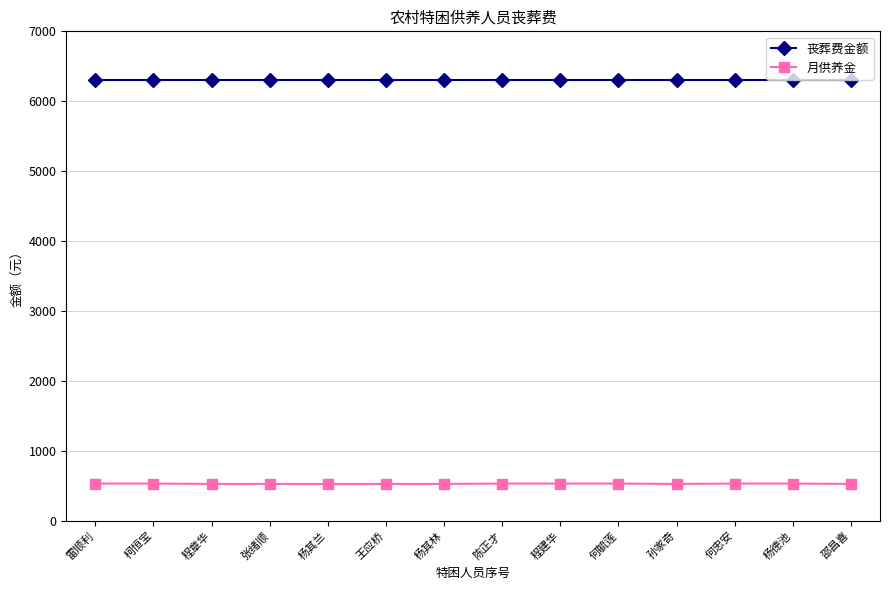

How many series are shown in this chart?

2